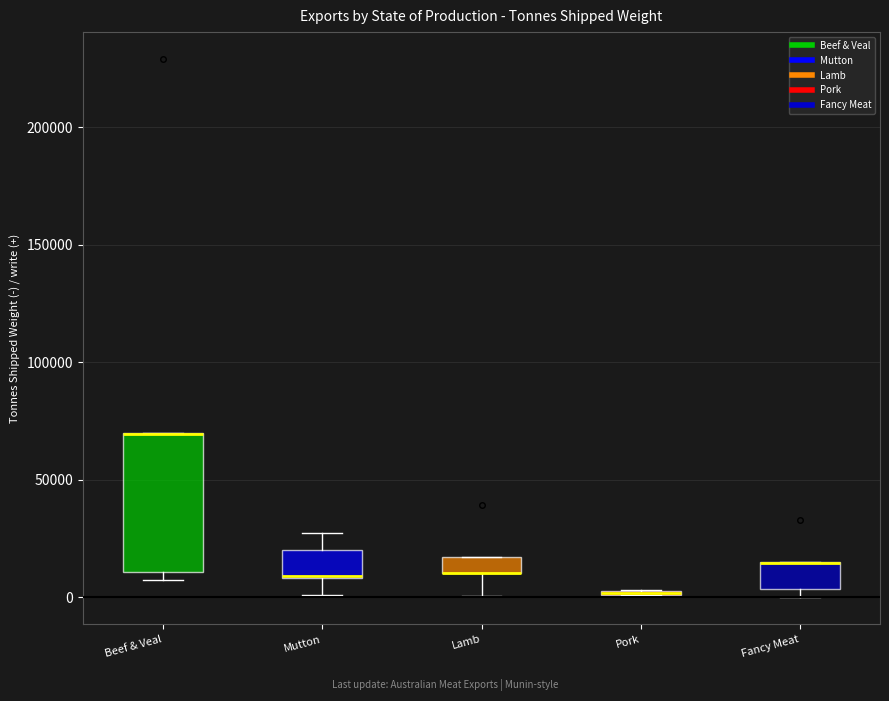

Comparing the boxes themselves (not the whiskers), which one is the tallest?

Beef & Veal